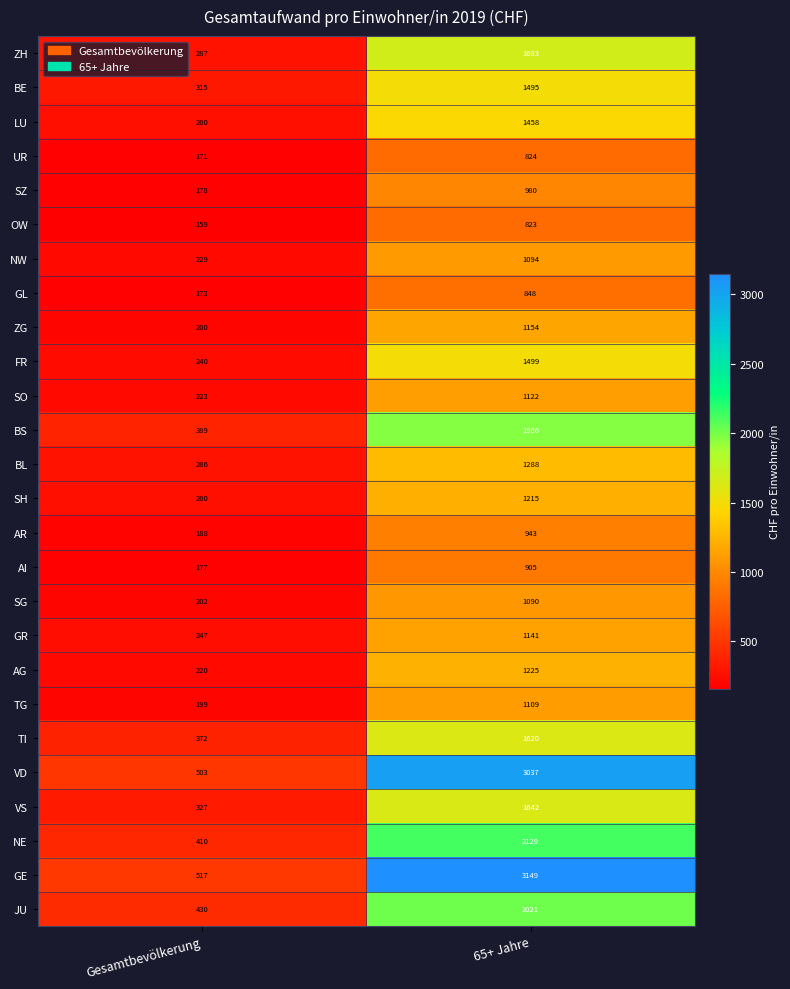

Which series changed the most between Gesamtbevölkerung and 65+ Jahre?

GE